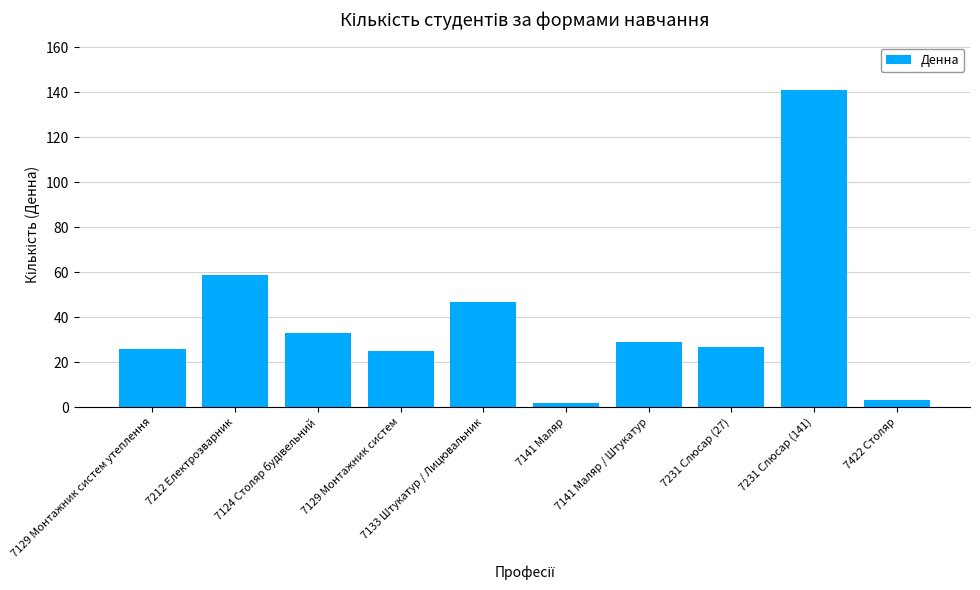

How many data points are less than 29?

5